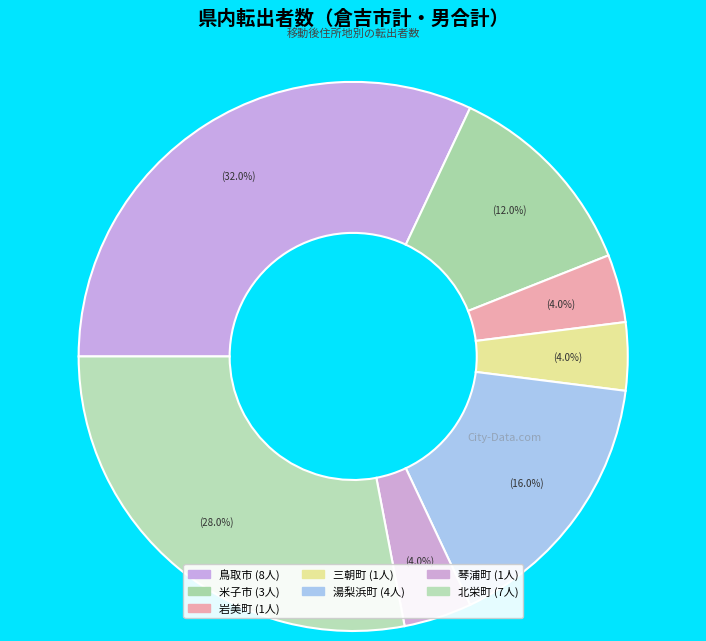

Rank the categories by value from highest to lowest.

鳥取市, 北栄町, 湯梨浜町, 米子市, 岩美町, 三朝町, 琴浦町